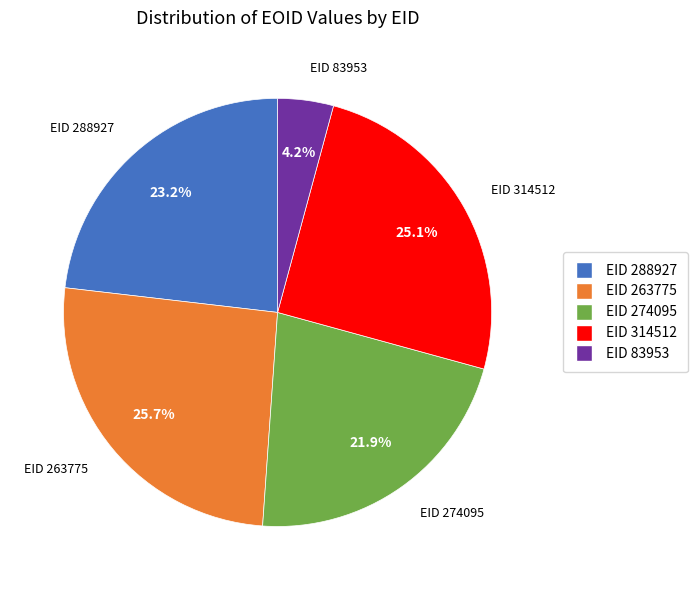

Does any single category account for the majority?

No